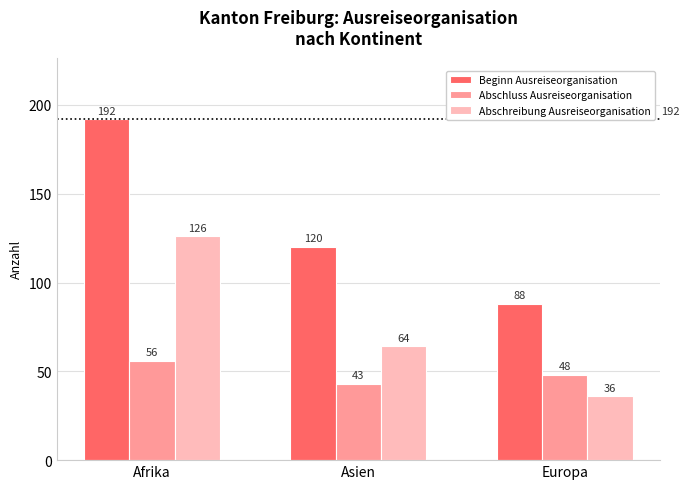

What is the value of the Abschreibung Ausreiseorganisation bar at the 2nd from the left?

64